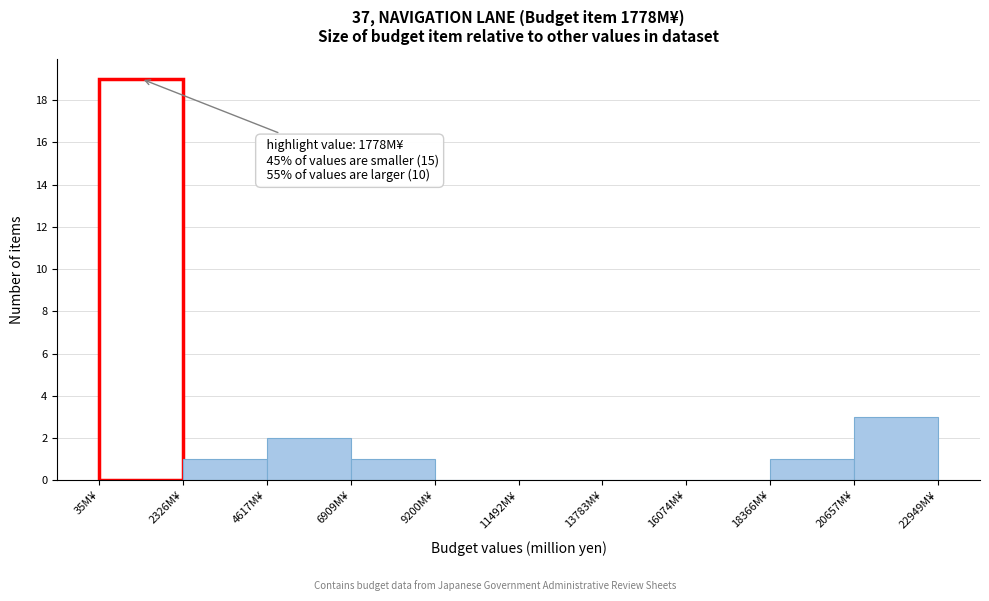

Over which range of the x-axis is the bar tallest?

0 to 2500